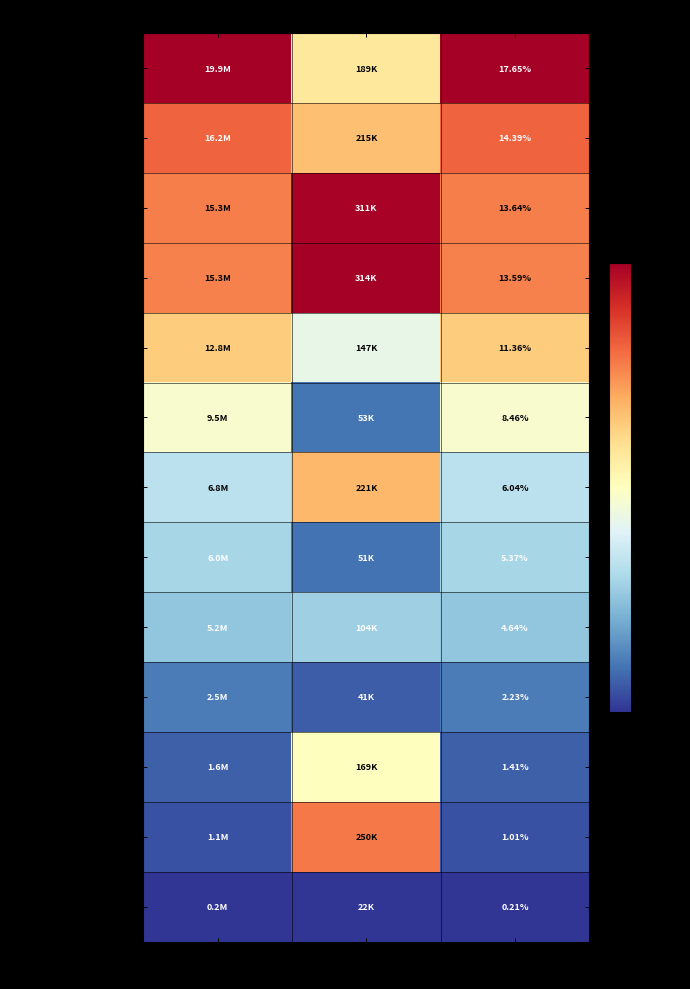

Is the value of CREDIT ACCEPTANCE at Shares greater than the value of NEUSTAR INC. at Weighting?

No